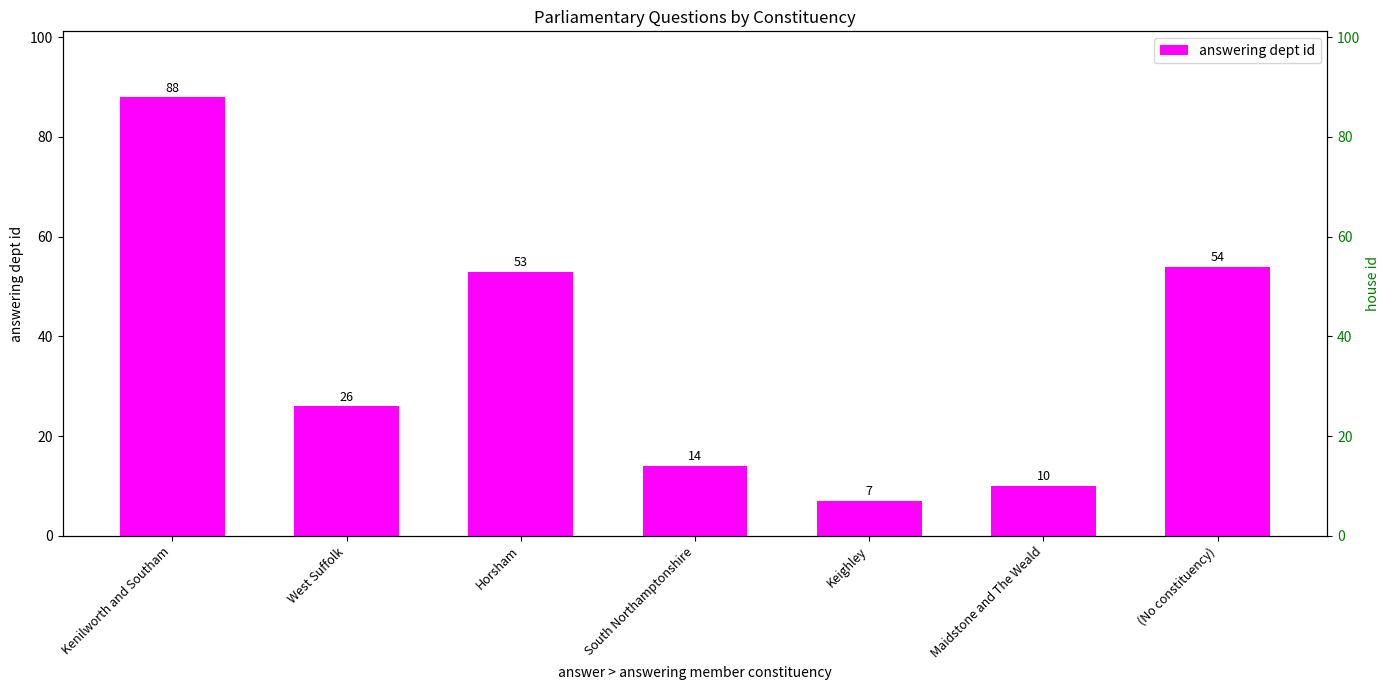

What is the change in value from West Suffolk to Keighley?

-19